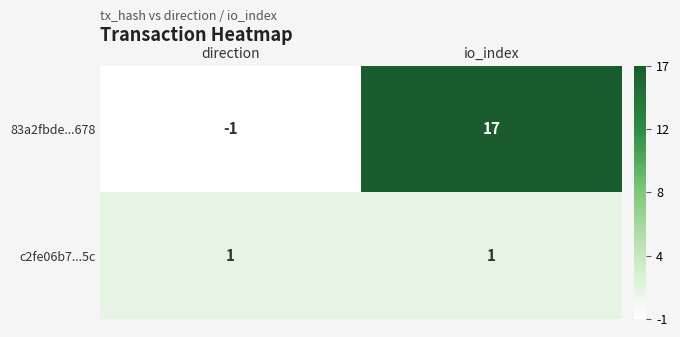

What is the average value of the 83a2fbde...678 series?

8